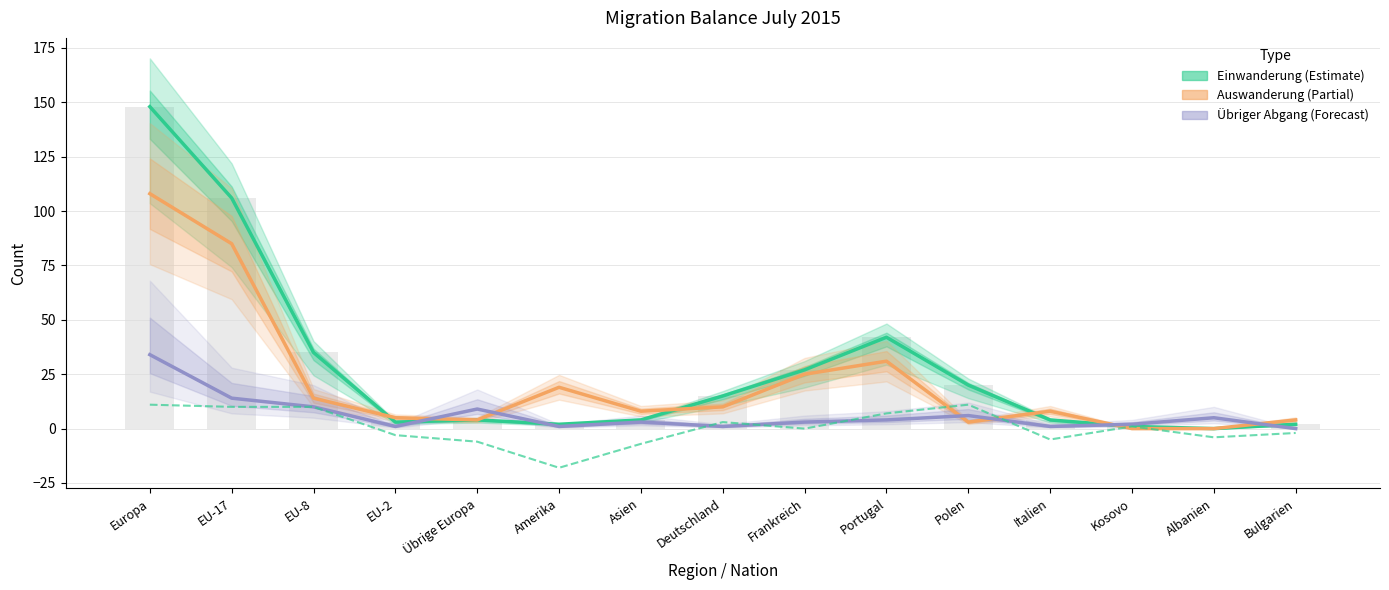

Does the chart contain any negative values?

Yes